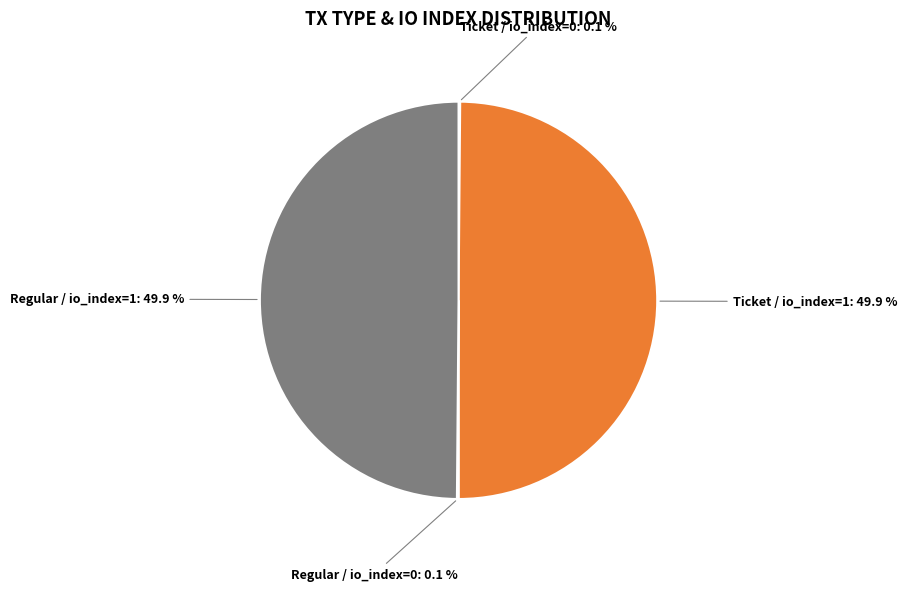

Is it true that Ticket / io_index=1 is 50% of the pie?

True